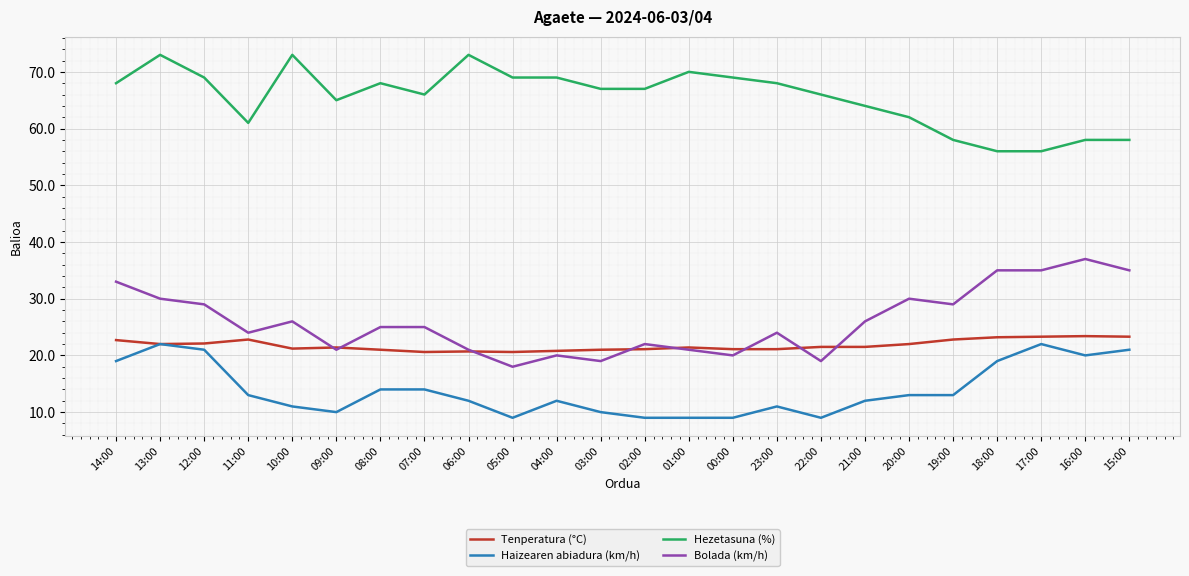

What is the total value across all series at 23:00?

124.1